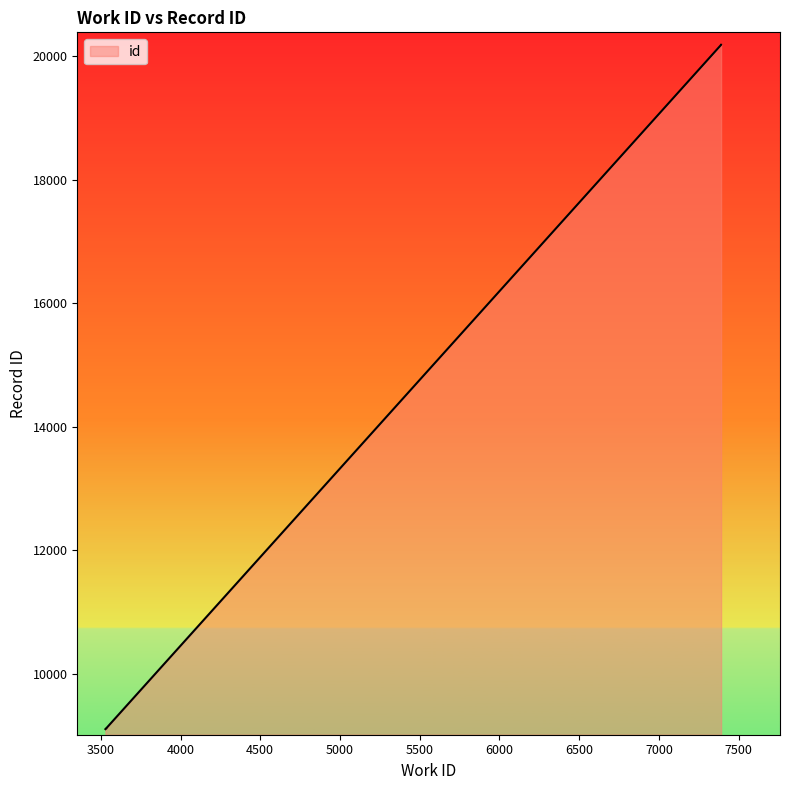

What is the change in value from 3531 to 7390?

+11071